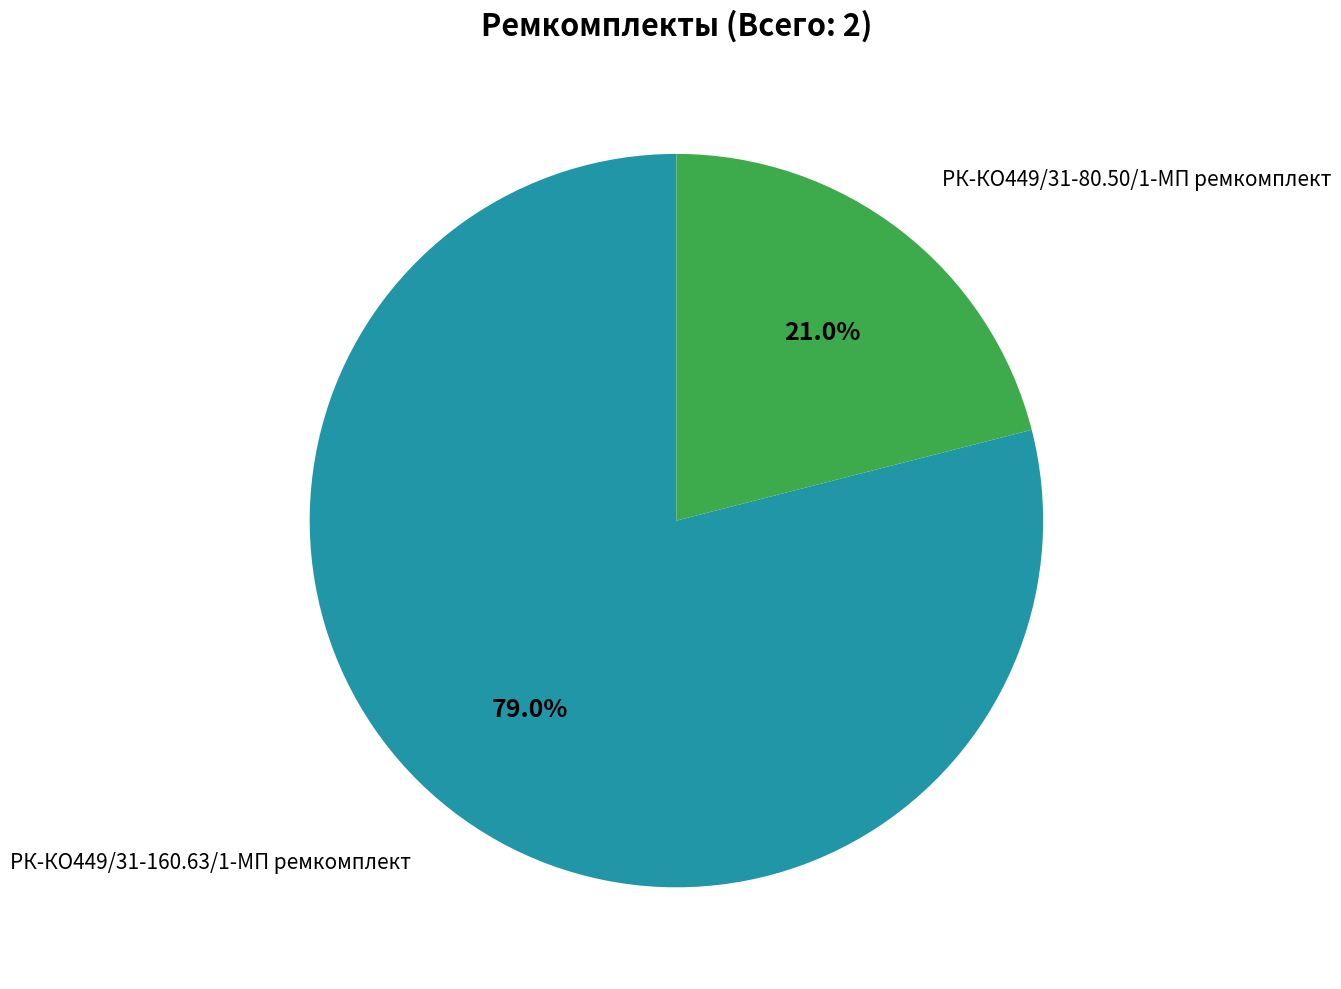

How many slices are in this pie chart?

2